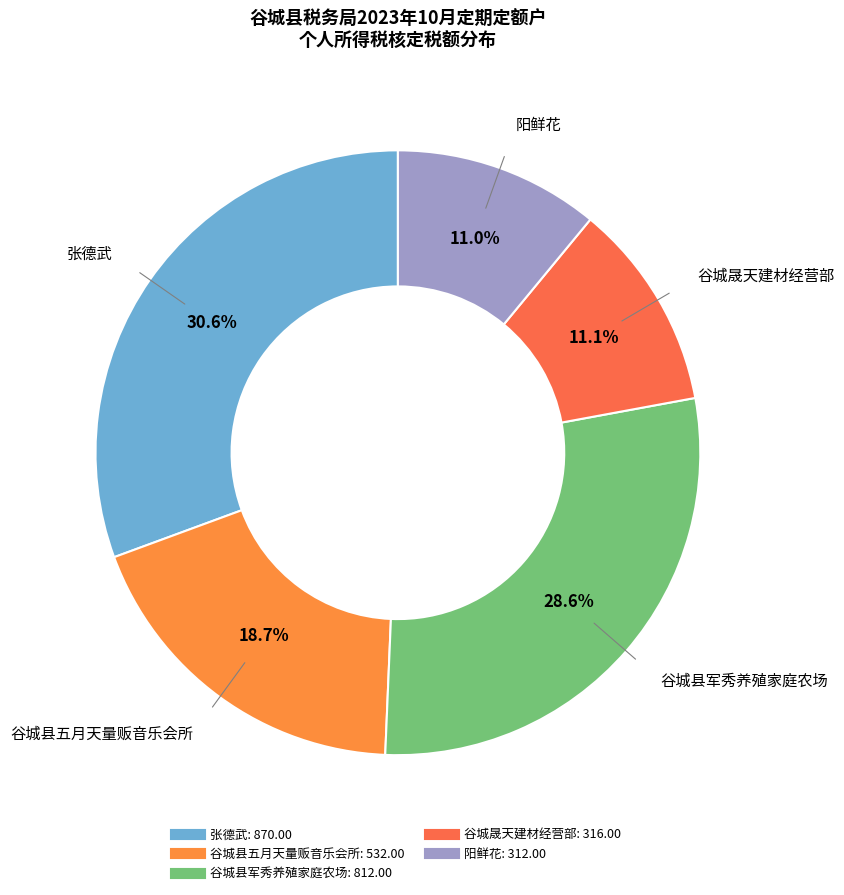

To the nearest percent, what is the average slice percentage?

20%